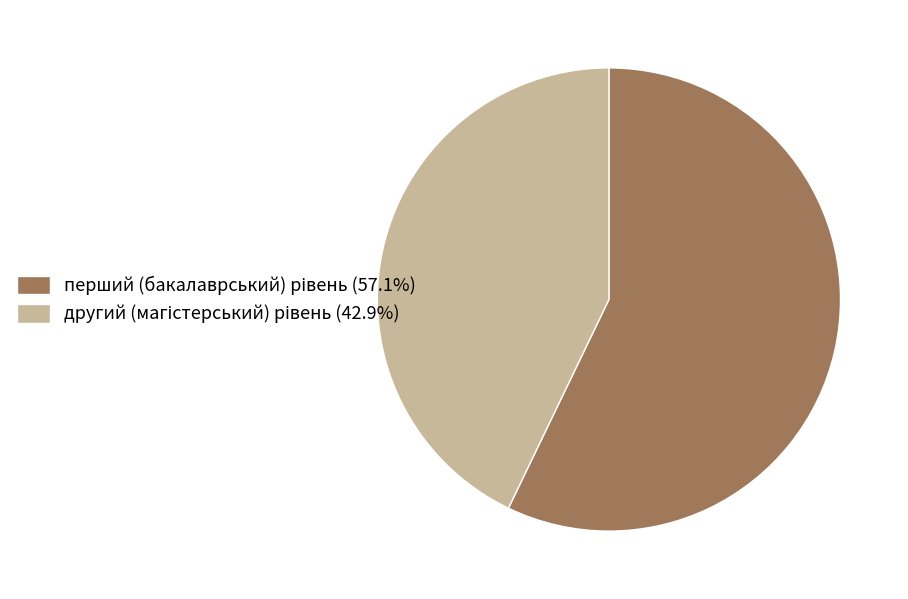

Does any single category account for the majority?

Yes